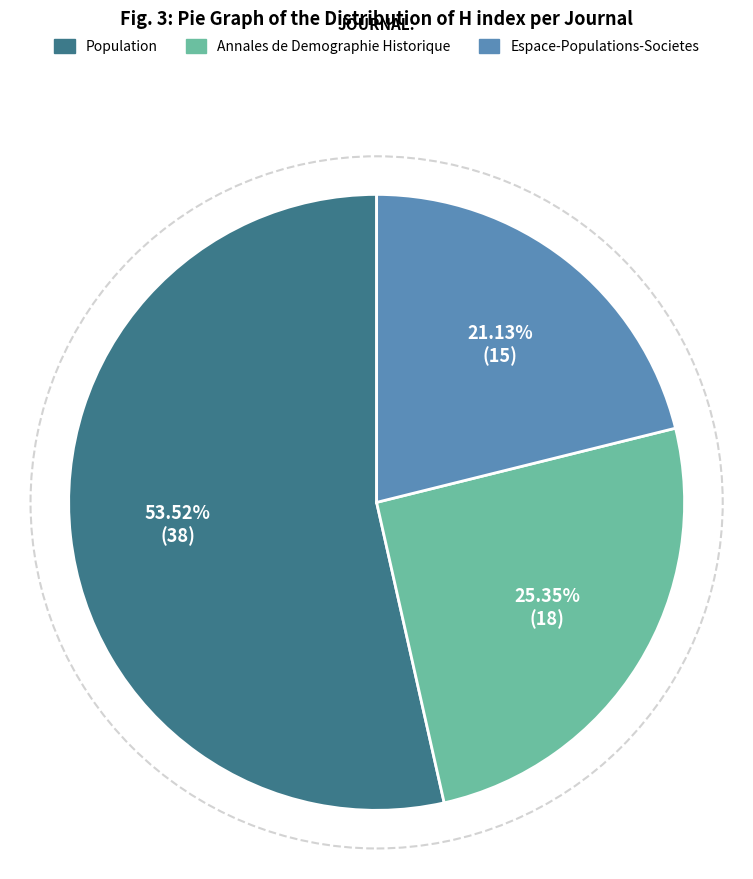

To the nearest percent, what is the difference between the largest and smallest slice percentages?

32%